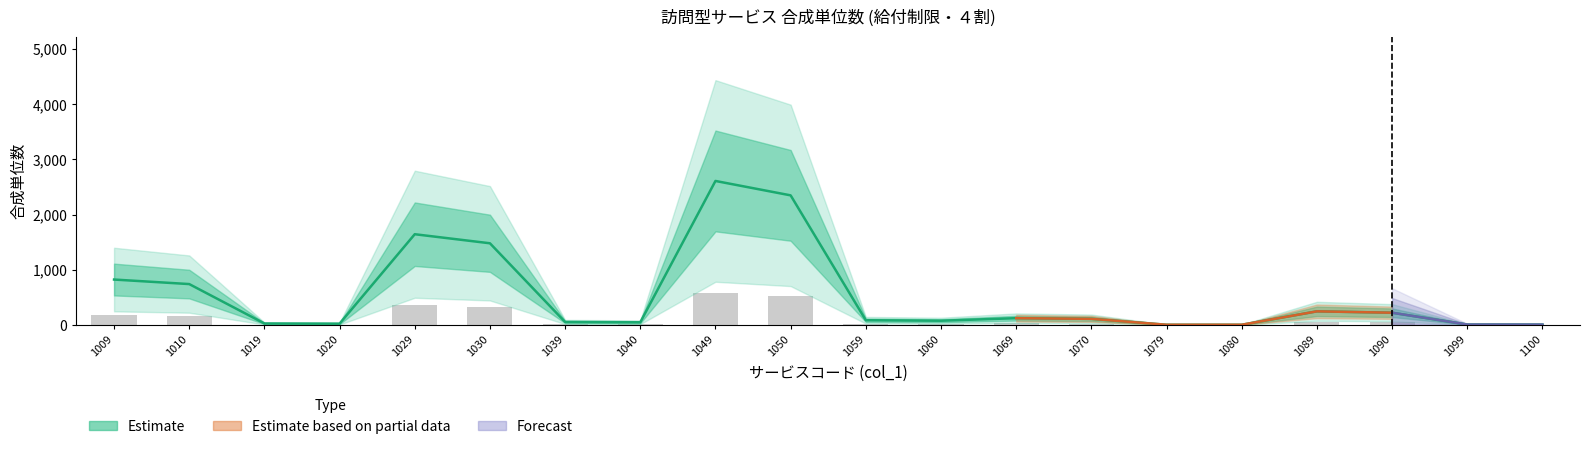

What is the smallest value displayed?

0.9